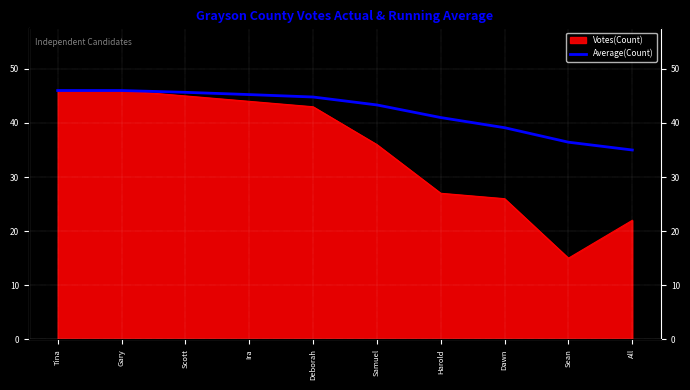

What is the difference between the maximum and minimum values?

11.0